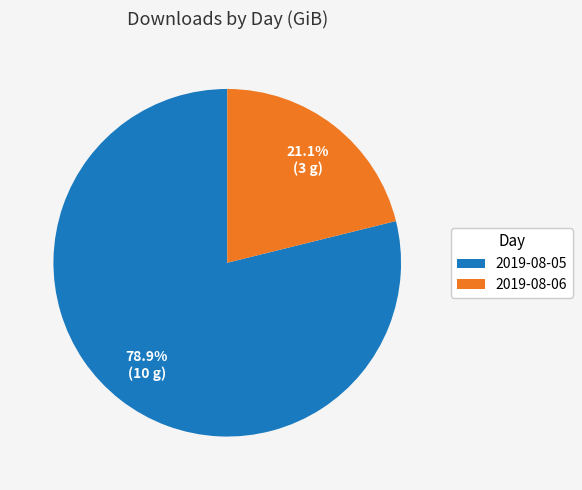

Which slice is the largest?

2019-08-05